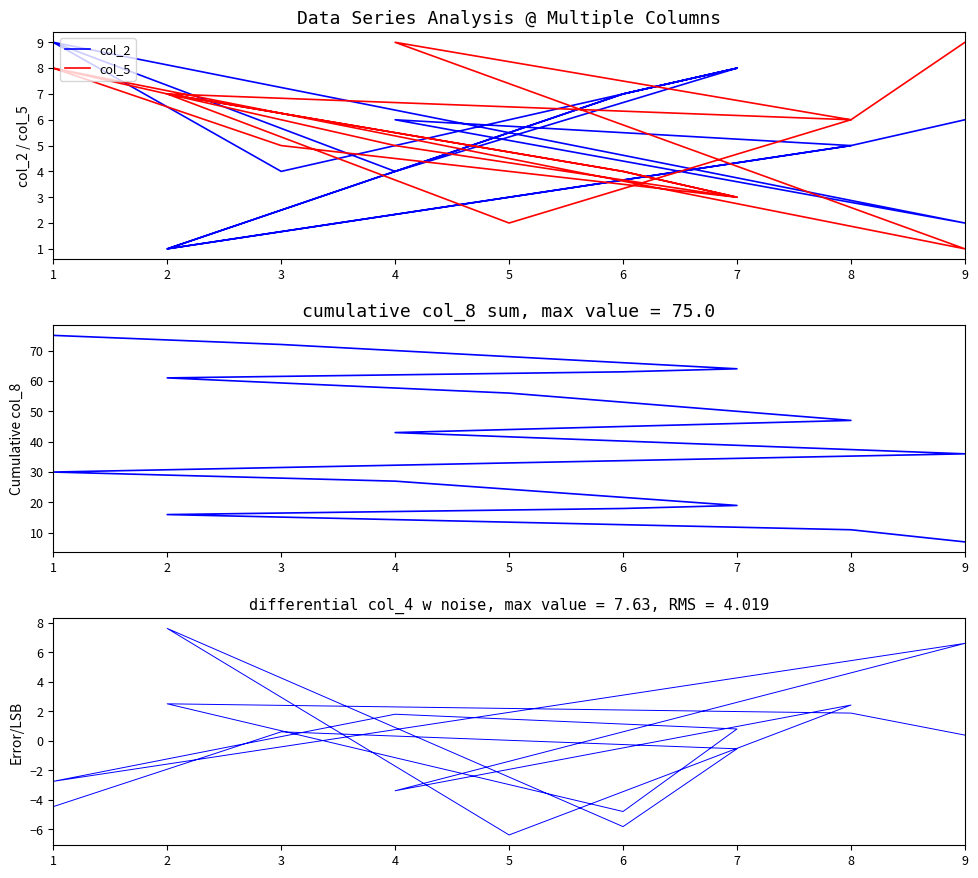

True or false: col_8 cumsum has a value of 124.9 at 3.

False